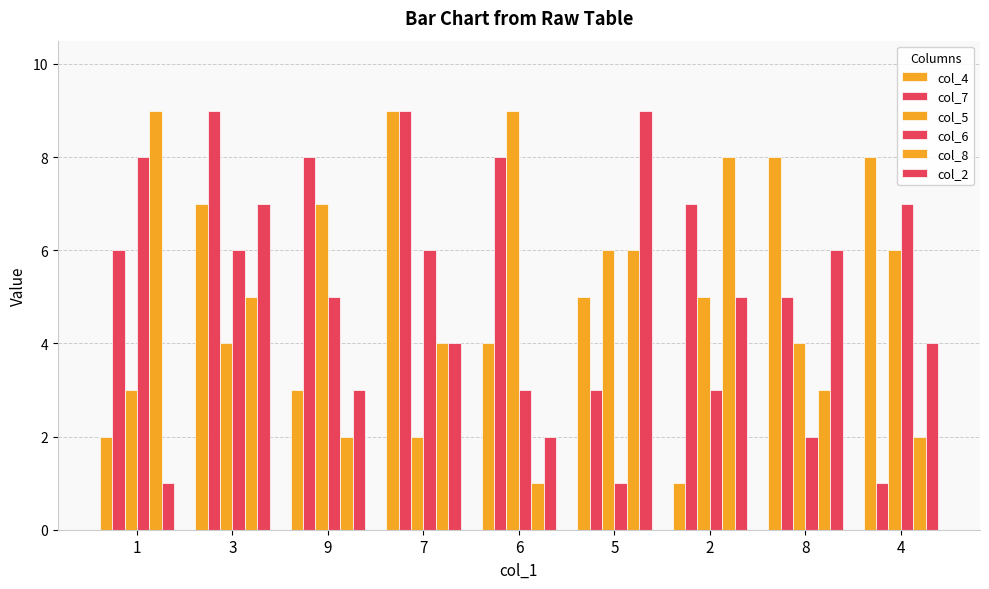

How many bars are there in total?

54